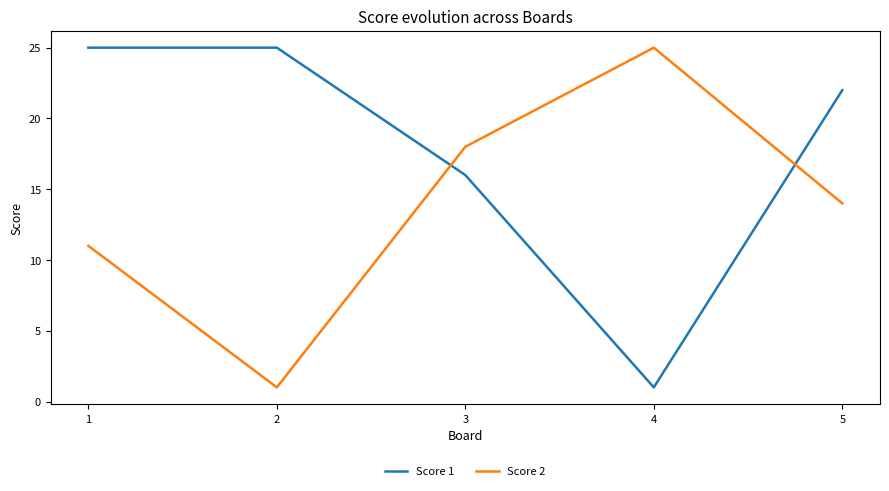

Between 2 and 5, which series saw the biggest shift?

Score 2